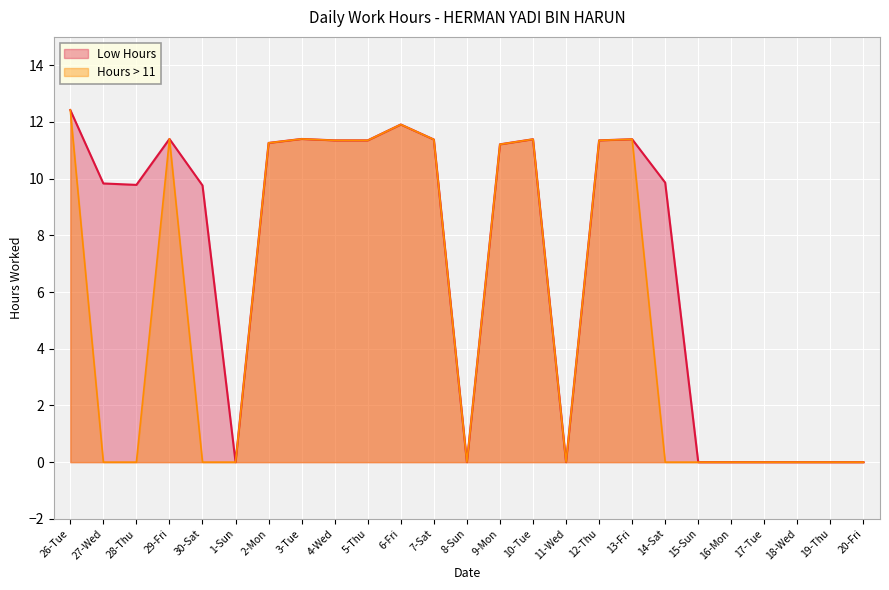

The chart shows a value of 11.9 at 6-Fri. True or false?

True